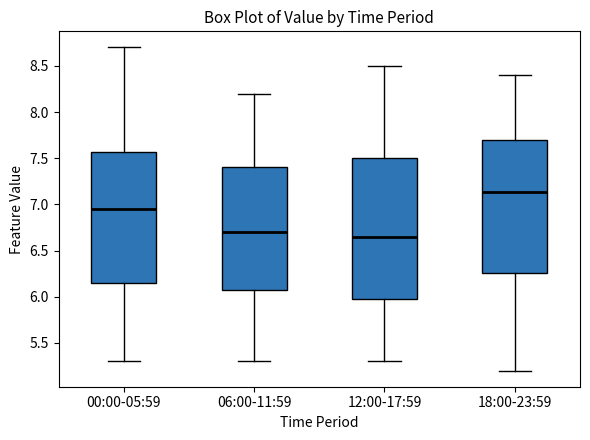

Reading left to right, transcribe this box plot: for each box, give where its median line is, the range the box spans, and where its two whiskers end, as read against the y-axis. The values are not printed on the chart, so give them approximately, as read against the axis.

00:00-05:59: median 6.95, box 6.15 to 7.55, whiskers 5.30 to 8.70
06:00-11:59: median 6.70, box 6.10 to 7.40, whiskers 5.30 to 8.20
12:00-17:59: median 6.65, box 6.00 to 7.50, whiskers 5.30 to 8.50
18:00-23:59: median 7.15, box 6.25 to 7.70, whiskers 5.20 to 8.40